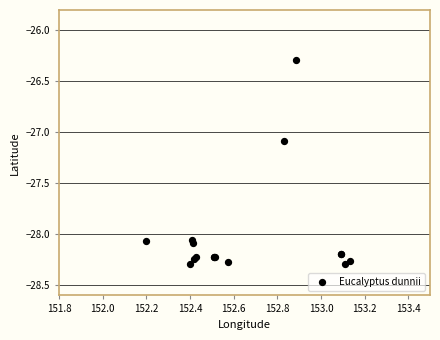

What Y value in the scatter plot is closest to -27?

-27.1